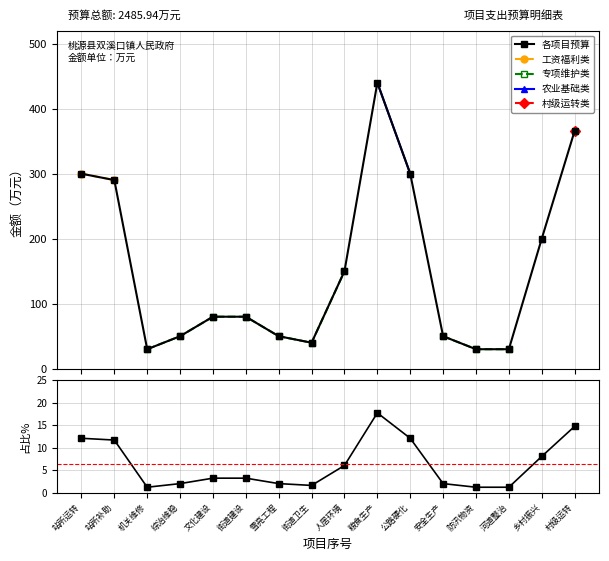

How many data points are above 80?

7